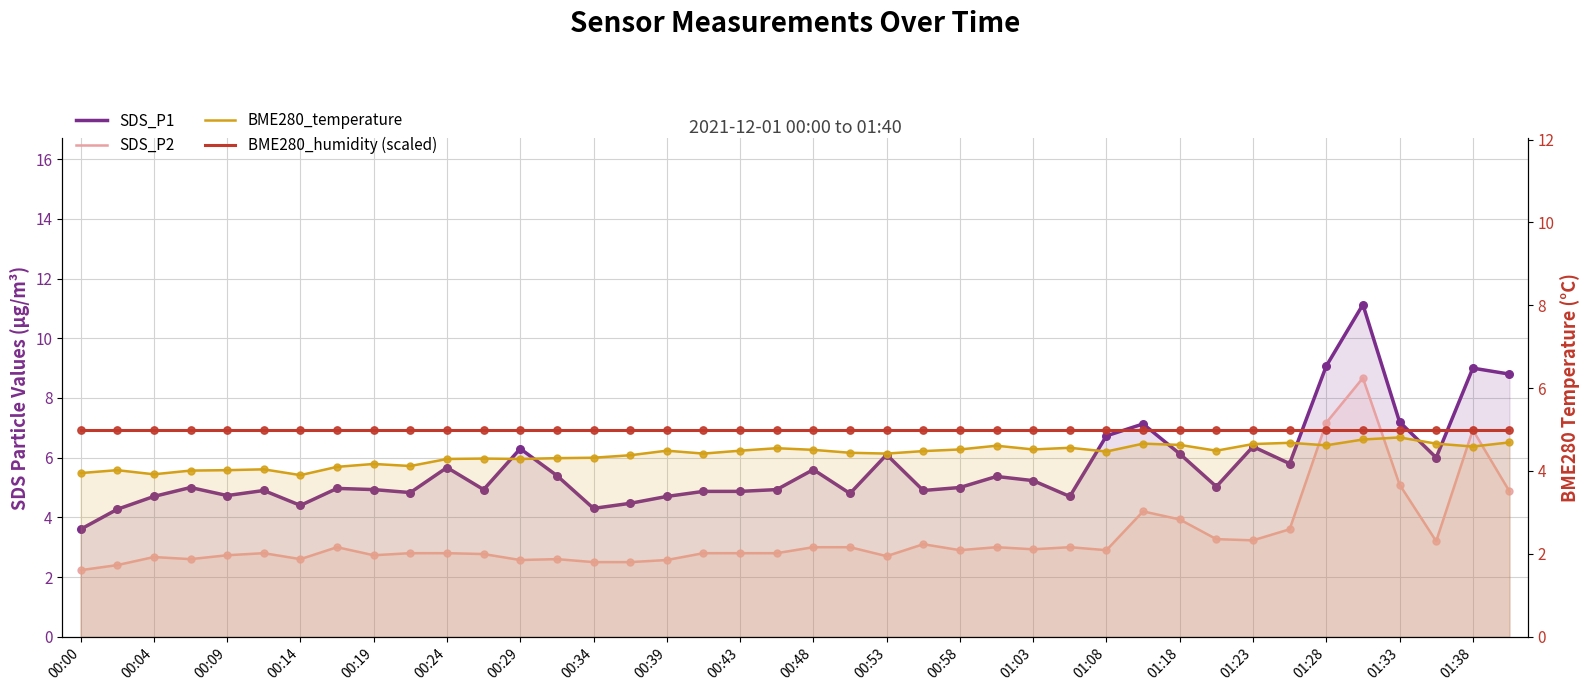

Which series has the largest Y range (max minus min)?

SDS_P1